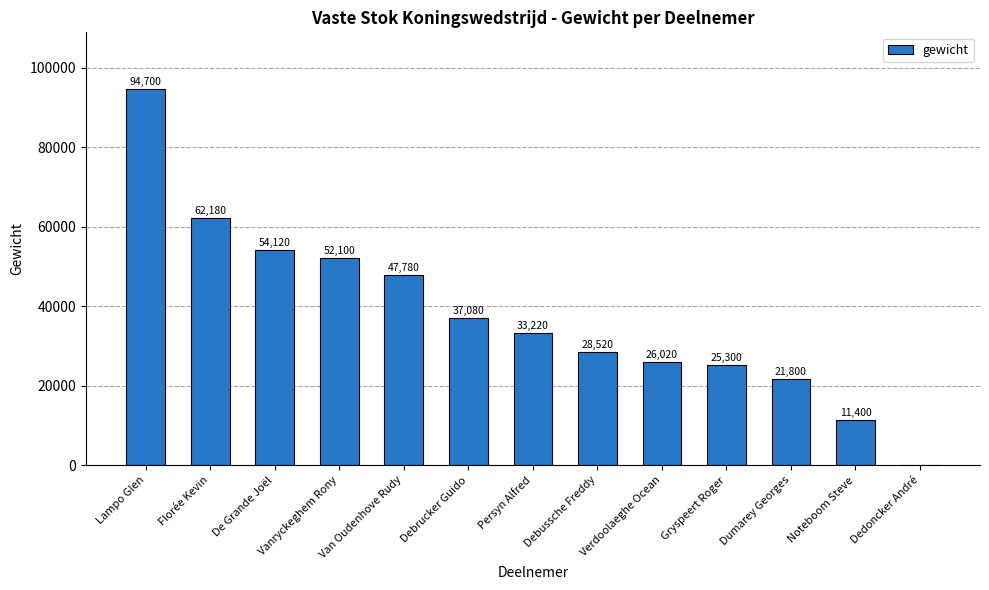

Are the bars horizontal?

No